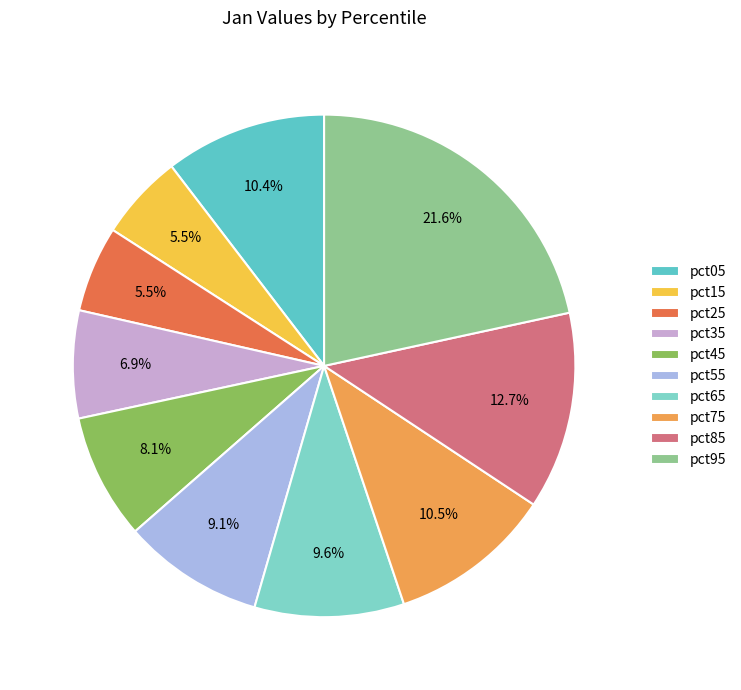

To the nearest percent, what portion does pct55 represent?

9%